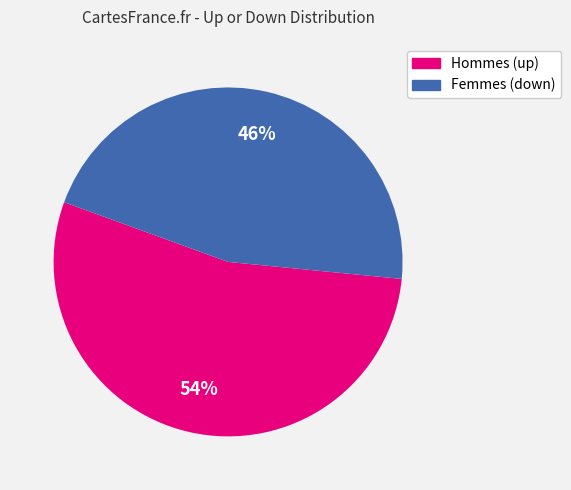

Does any single category account for the majority?

Yes